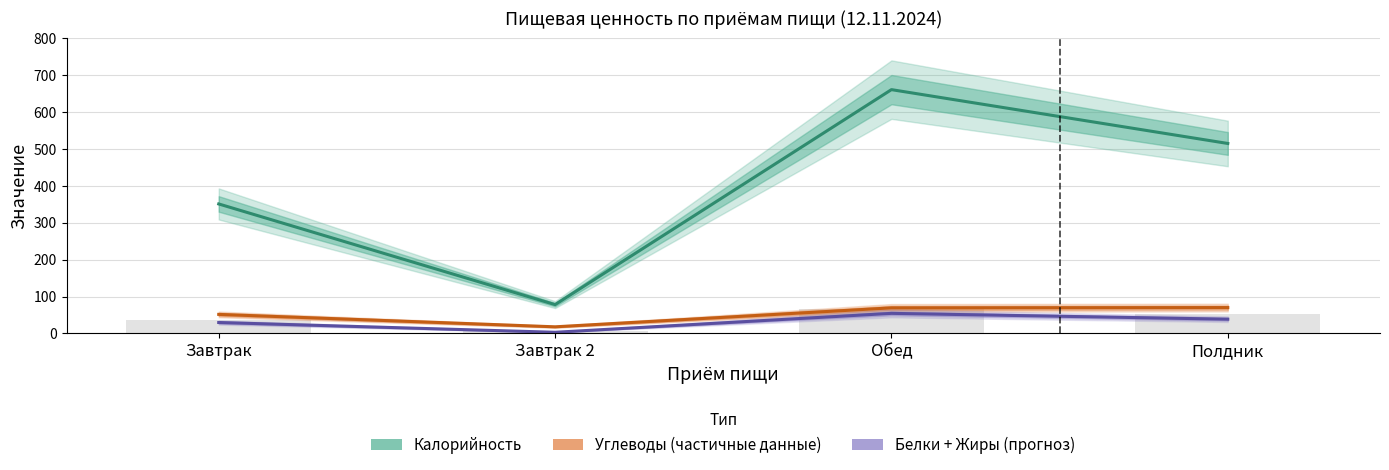

Read the Калорийность (ккал) value at Полдник.

515.0